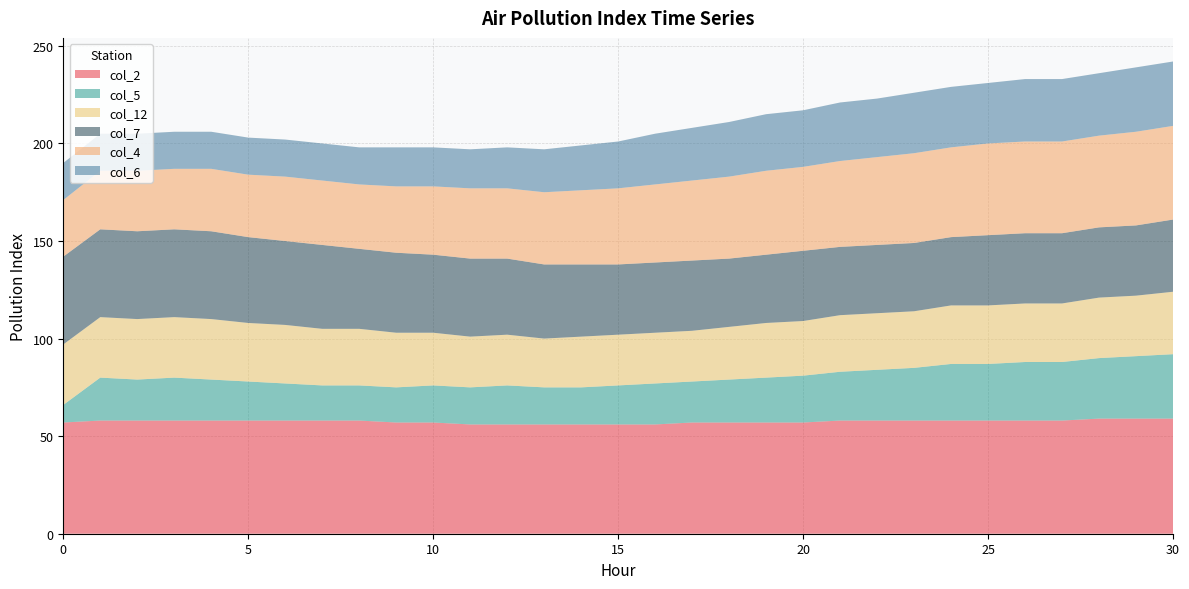

Reading left to right, extract all data points from this chart.

col_2: 57	58	58	58	58	58	58	58	58	57	57	56	56	56	56	56	56	57	57	57	57	58	58	58	58	58	58	58	59	59	59
col_5: 9	22	21	22	21	20	19	18	18	18	19	19	20	19	19	20	21	21	22	23	24	25	26	27	29	29	30	30	31	32	33
col_12: 31	31	31	31	31	30	30	29	29	28	27	26	26	25	26	26	26	26	27	28	28	29	29	29	30	30	30	30	31	31	32
col_7: 45	45	45	45	45	44	43	43	41	41	40	40	39	38	37	36	36	36	35	35	36	35	35	35	35	36	36	36	36	36	37
col_4: 29	30	31	31	32	32	33	33	33	34	35	36	36	37	38	39	40	41	42	43	43	44	45	46	46	47	47	47	47	48	48
col_6: 19	19	19	19	19	19	19	19	19	20	20	20	21	22	23	24	26	27	28	29	29	30	30	31	31	31	32	32	32	33	33